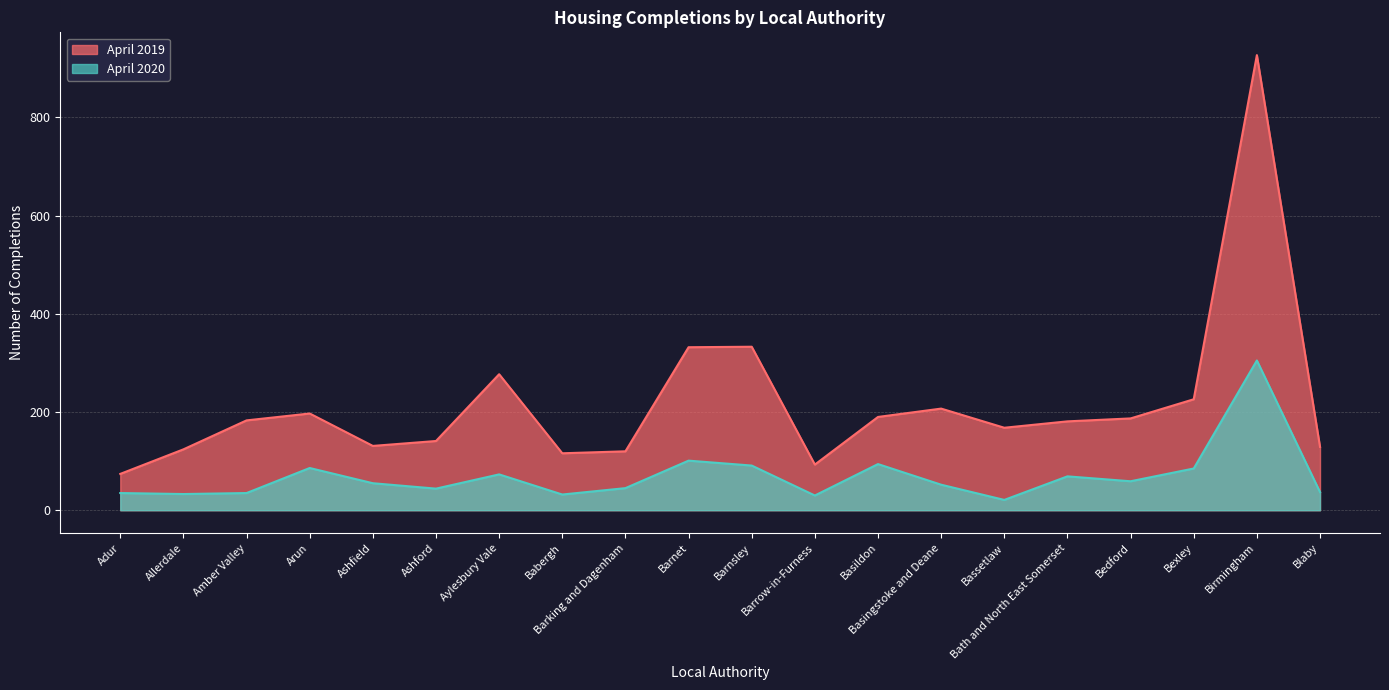

What is the value of the April 2020 point at the 7th from the left?

73